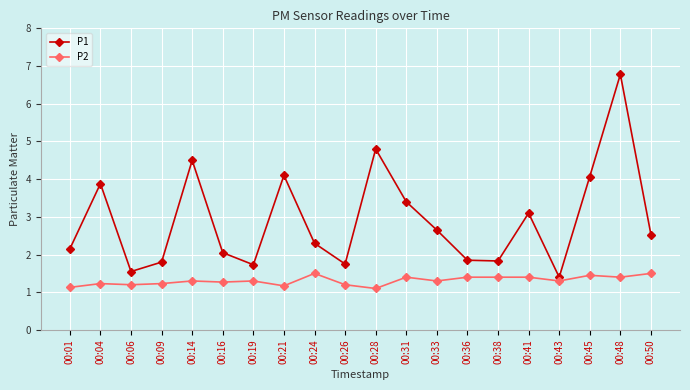

What is the sum of the P1 values at 00:19 and 00:45?

5.8